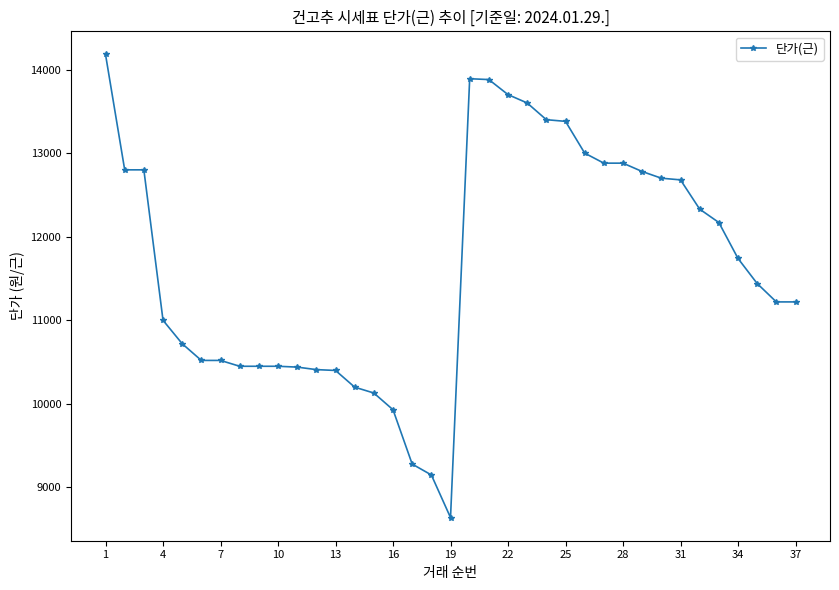

What is the difference between the maximum and minimum values?

5540